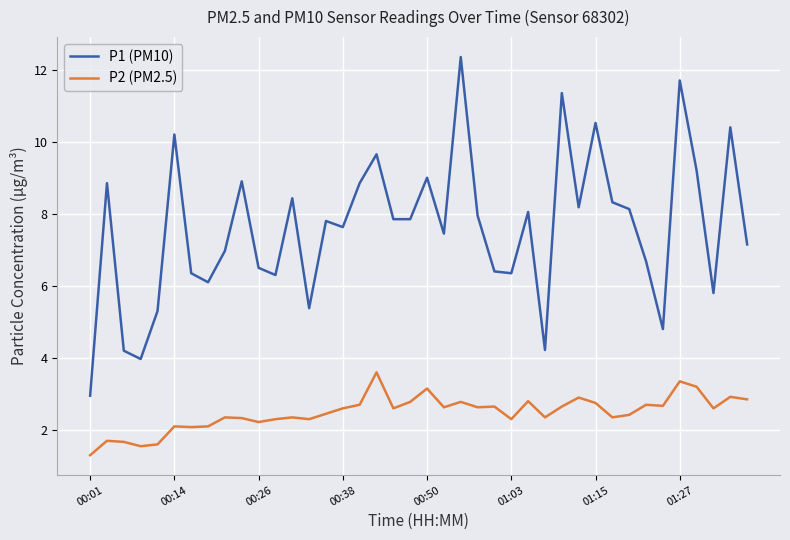

Rank the series by their maximum value, from lowest to highest.

P2 (PM2.5), P1 (PM10)